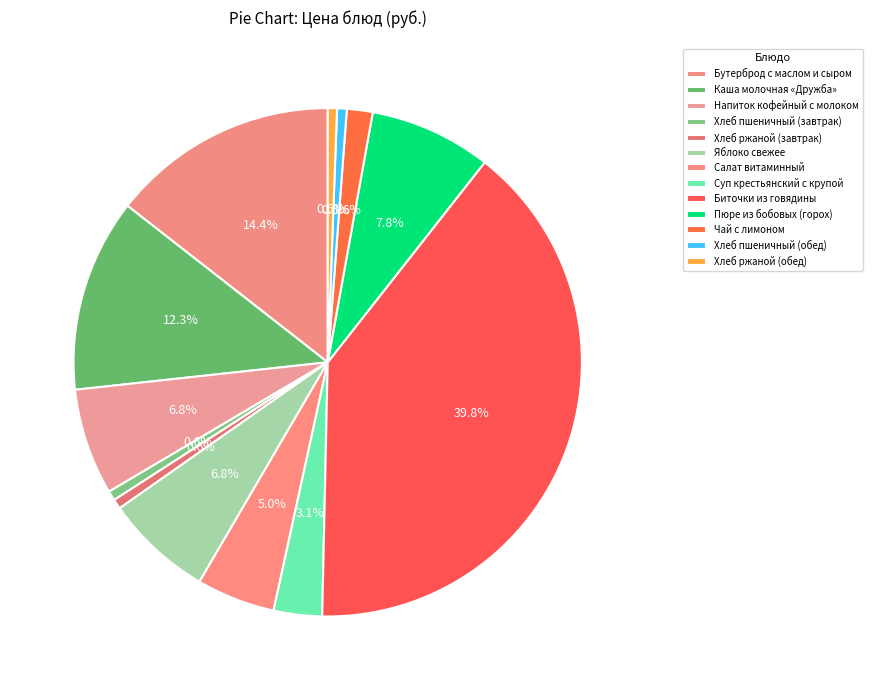

What percentage is NOT represented by Хлеб пшеничный (завтрак)?

99.4%